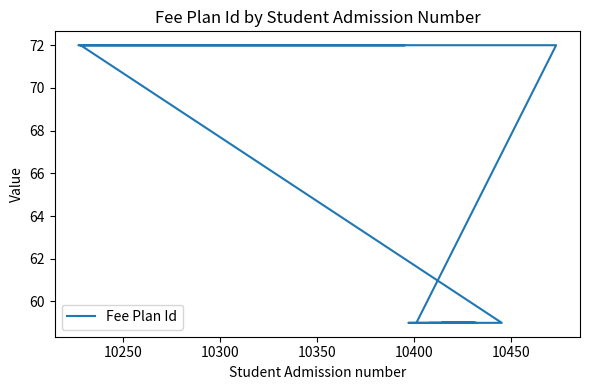

What is the average value?

64